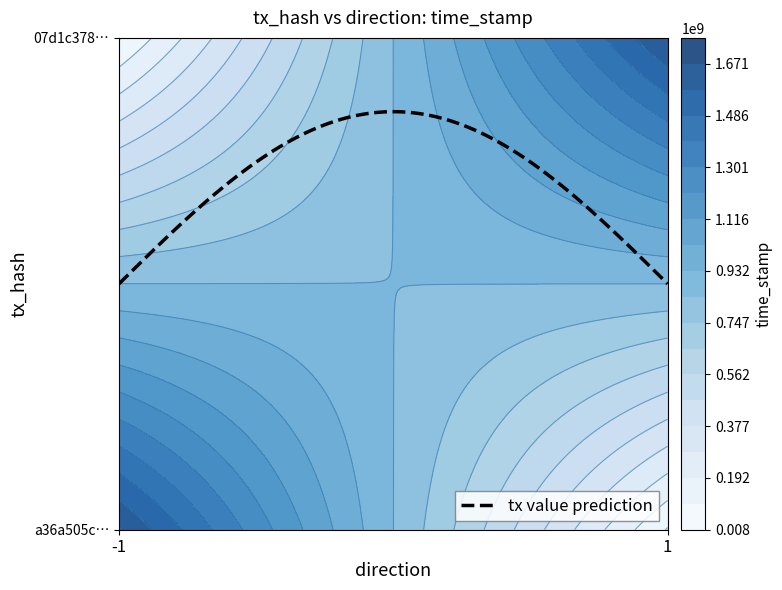

Reading right to left, extract all data points from this chart.

a36a505ce65fff1fd787e7329fae52bc41dd39e: time_stamp=1679328843	direction=-1
07d1c378c048b82de5b67bfed401a4c36b76e0b: time_stamp=1679159426	direction=1